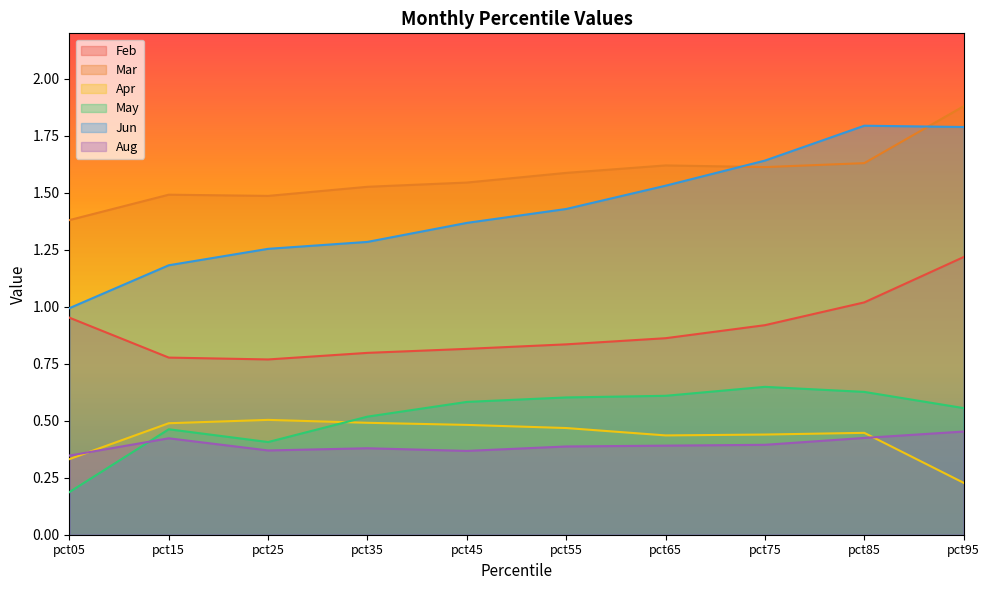

What is the total value across all series at pct85?

5.9